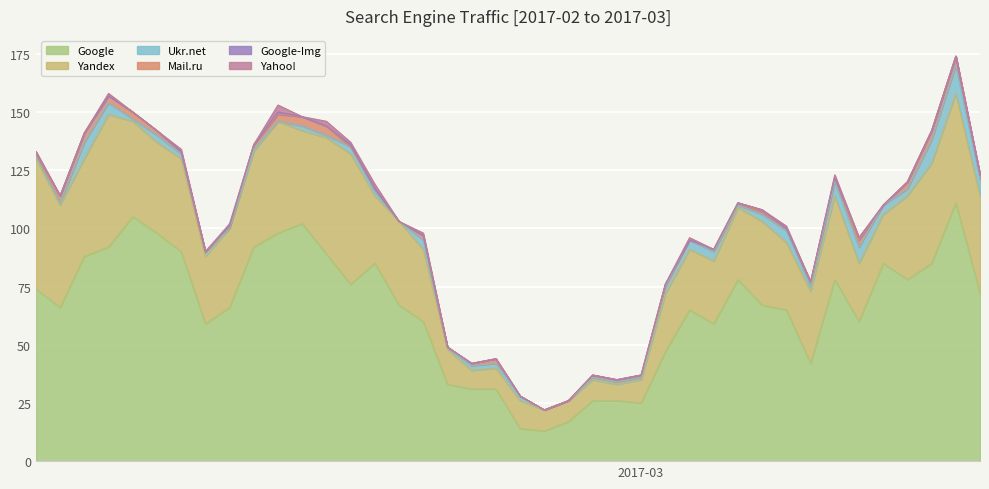

True or false: Google and Google-Img cross at least once.

False